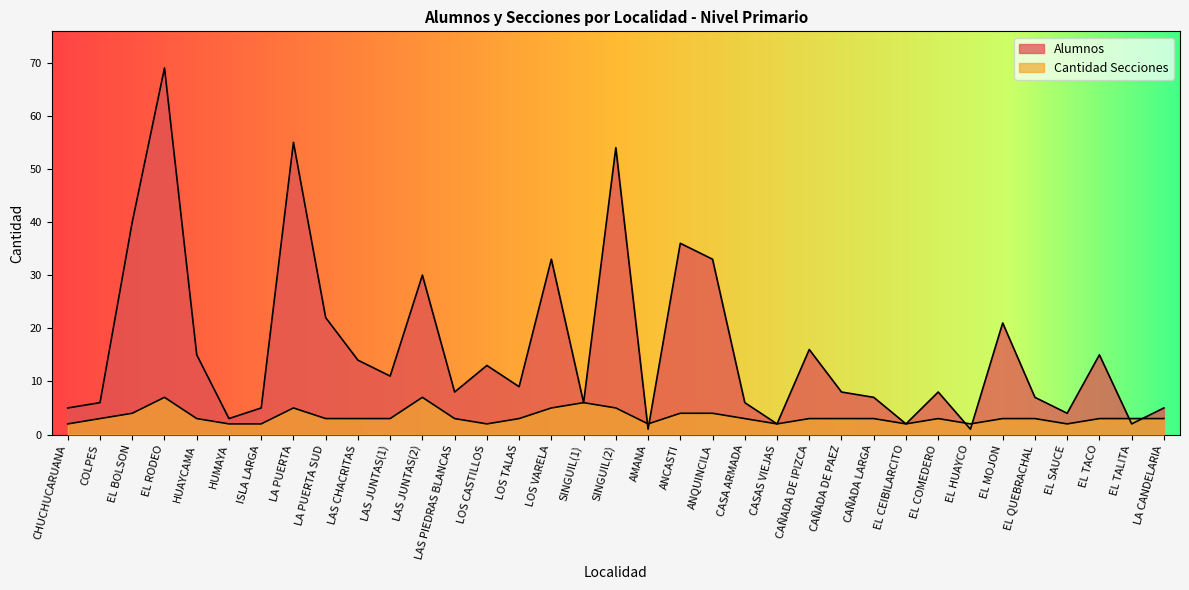

True or false: Alumnos has a value of 6 at CAÑADA DE IPIZCA.

False